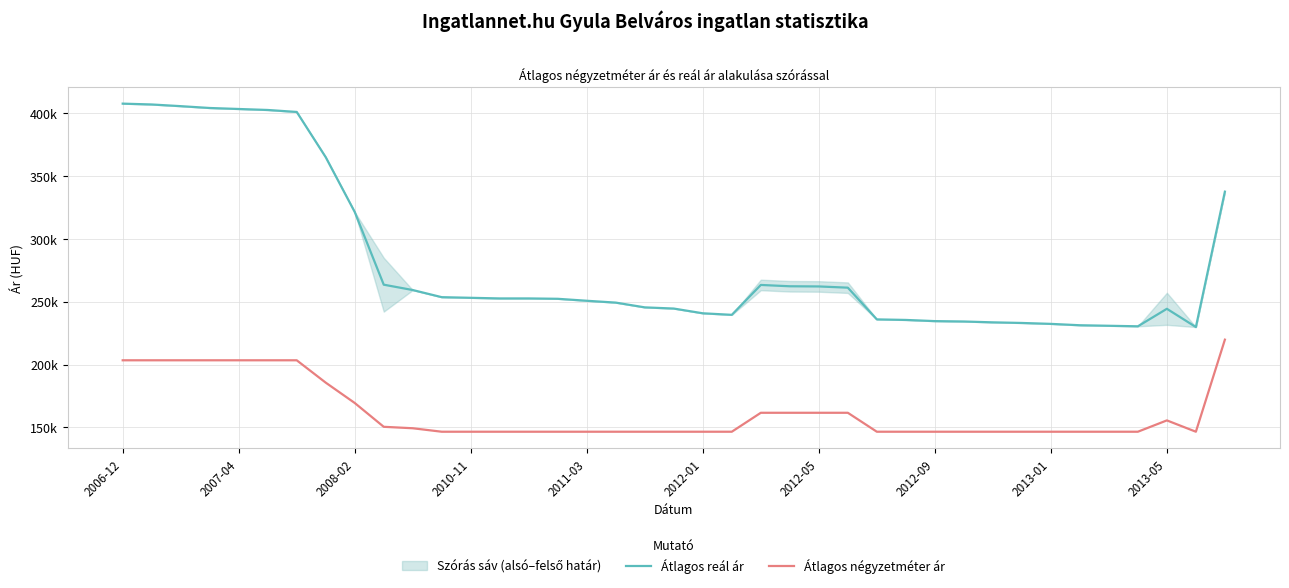

What is the value of the Átlagos reál ár point at the 35th from the left?

230848